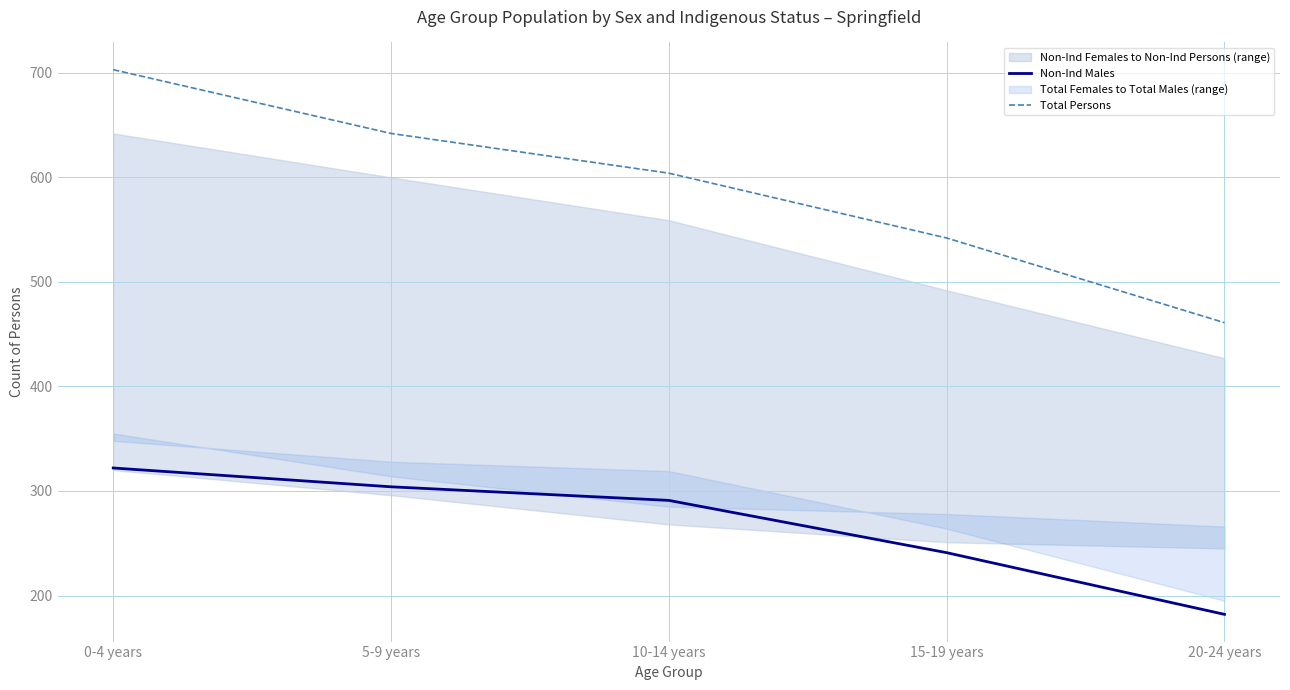

What position from the right is 5-9 years?

4